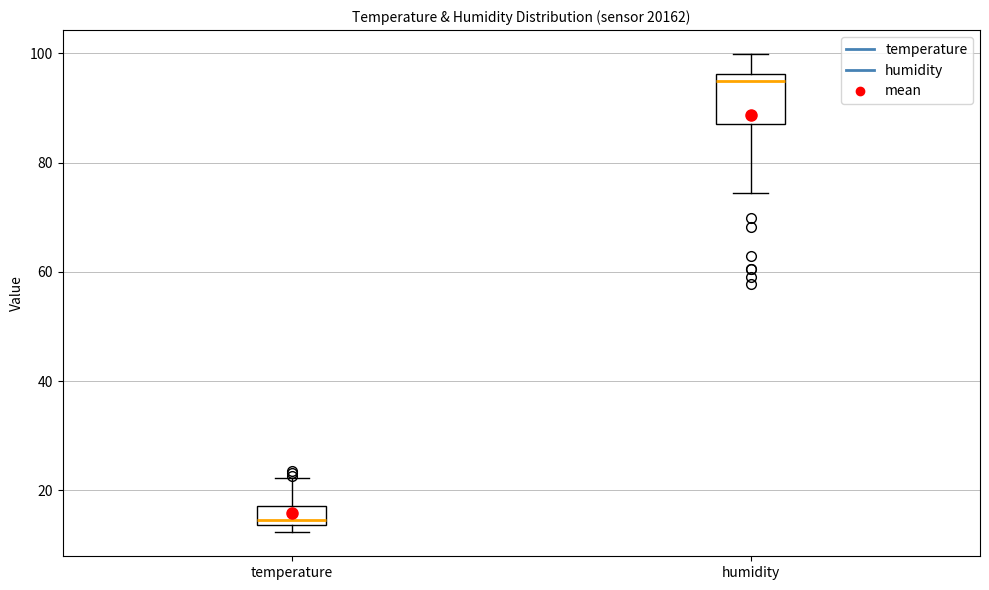

Reading left to right, transcribe this box plot: for each box, give where its median line is, the range the box spans, and where its two whiskers end, as read against the y-axis. The values are not printed on the chart, so give them approximately, as read against the axis.

temperature: median 14 (just above the box's lower edge), box 14 to 18, whiskers 12 to 22
humidity: median 94, box 88 to 96, whiskers 74 to 100